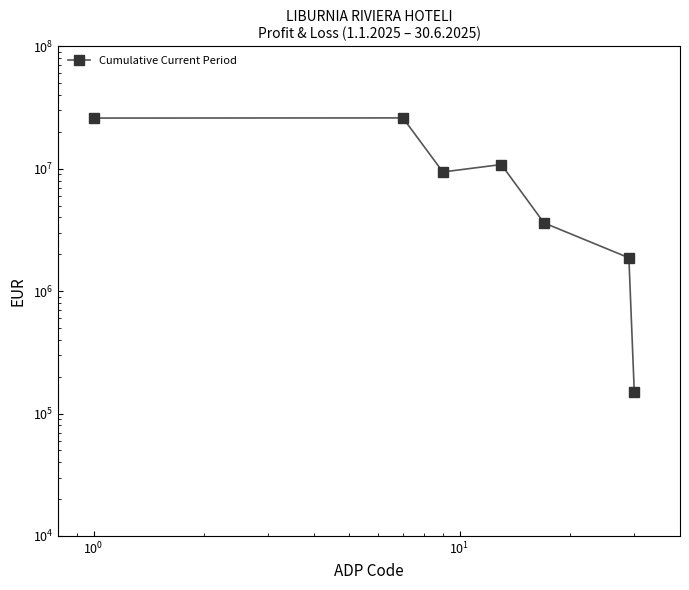

What is the greatest value displayed?

25963766